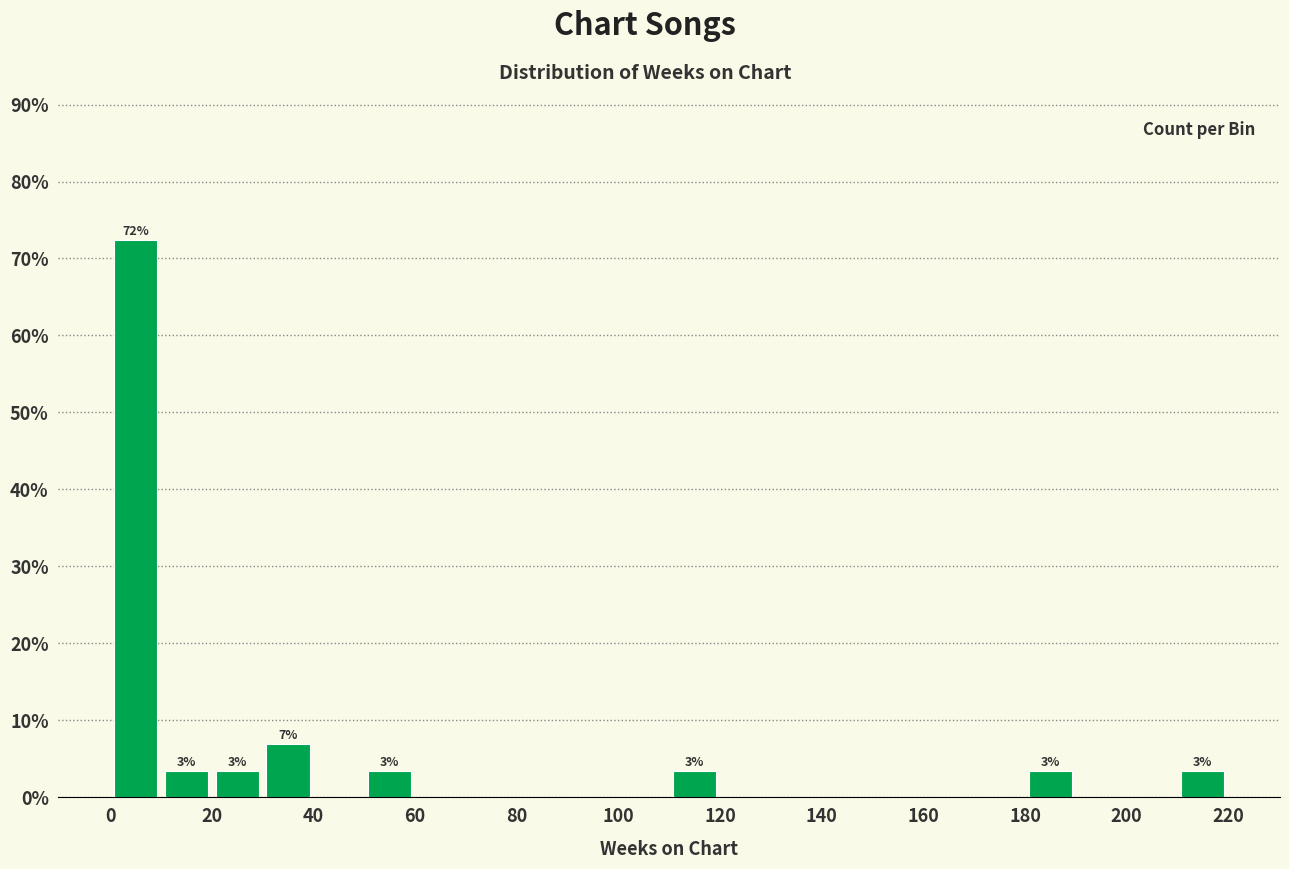

Which range on the x-axis has the tallest bar?

0 to 10